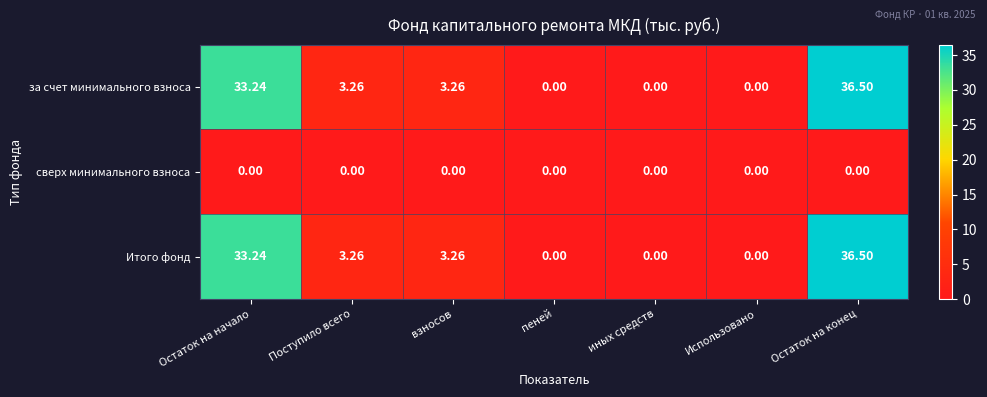

At which label does Итого фонд first exceed 3?

Остаток на начало